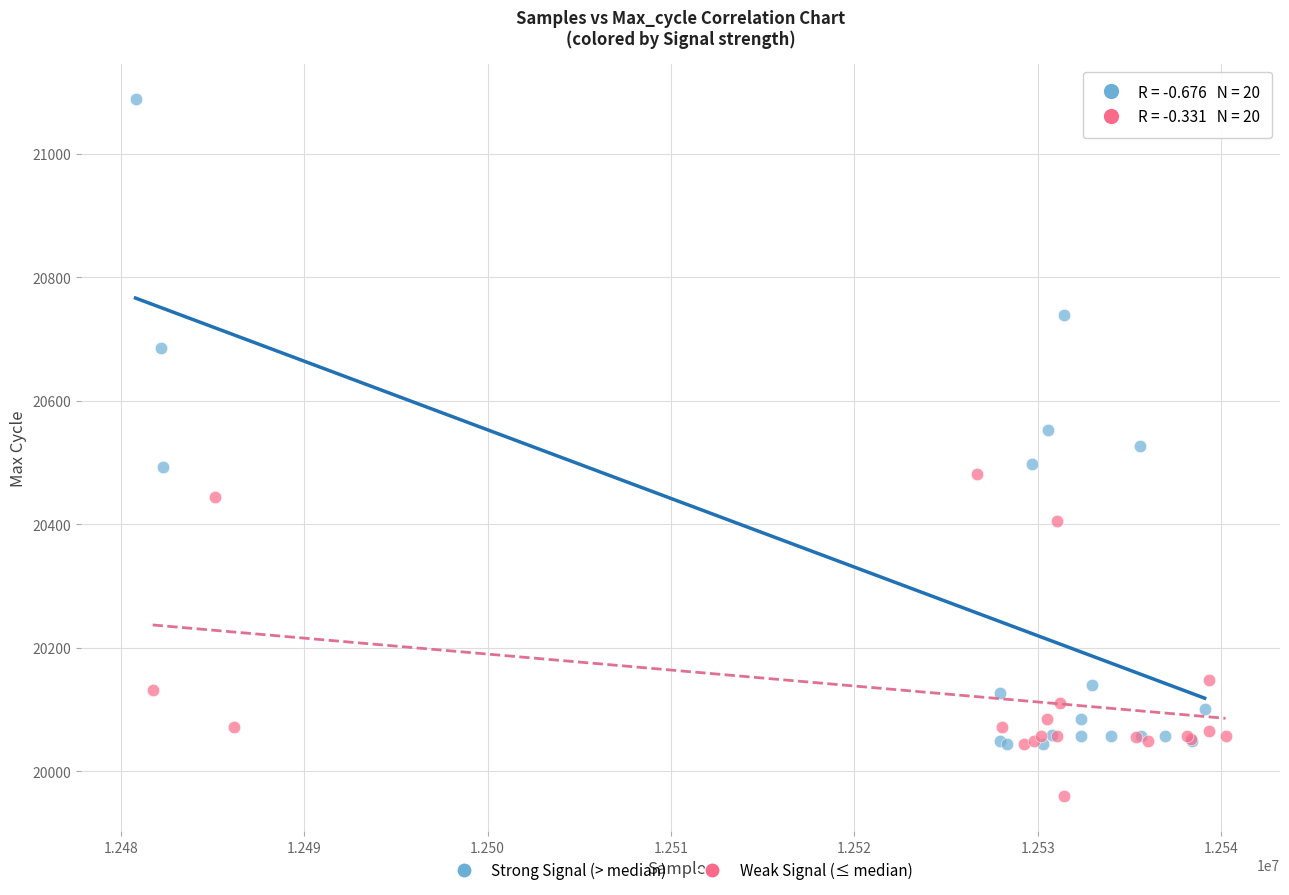

What are all the series names shown in the legend?

Strong Signal (> median), Weak Signal (≤ median)